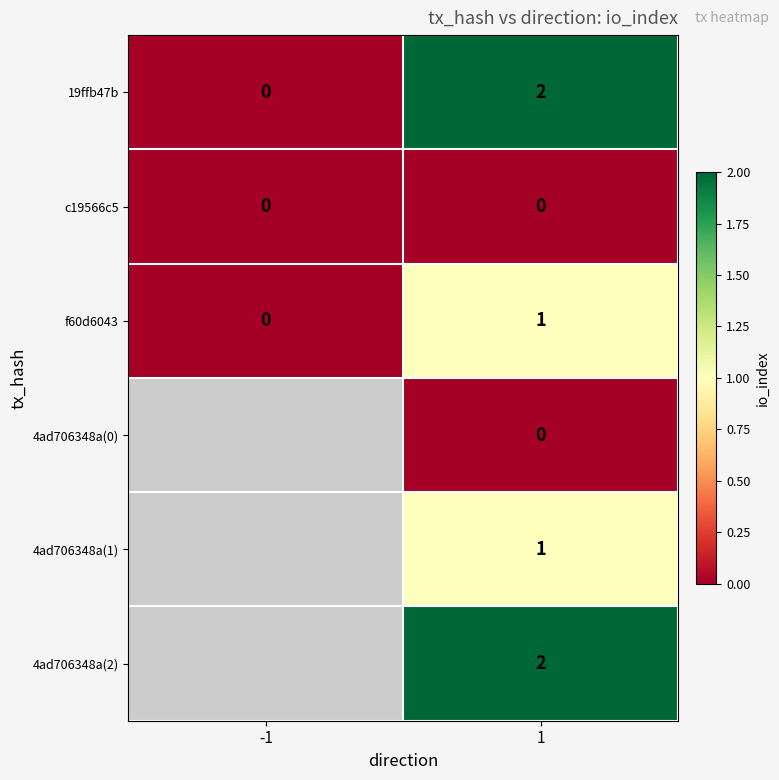

True or false: c19566c5 has a value of 0 at 1.

True